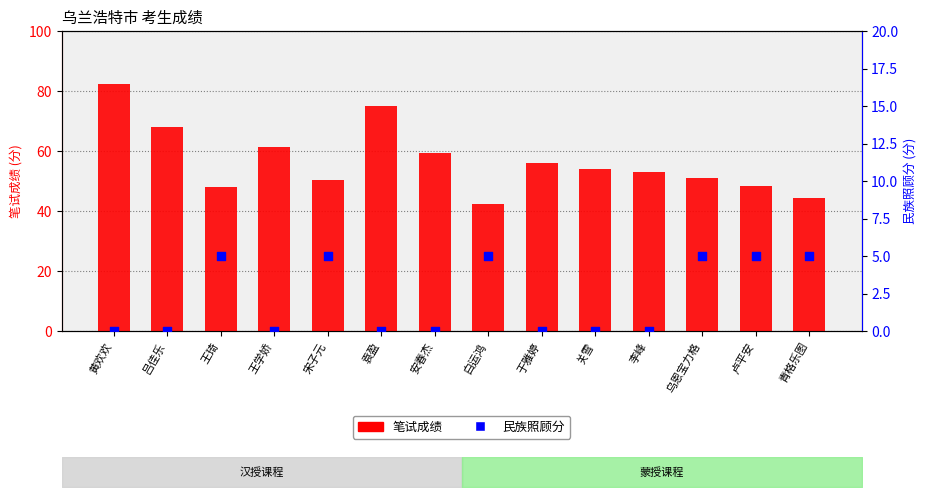

What is the total value across all series at 黄欢欢?

82.5